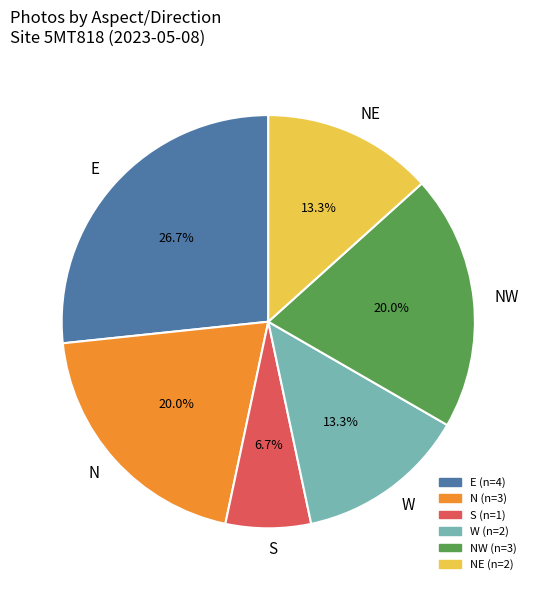

Is NW the majority of the pie?

No